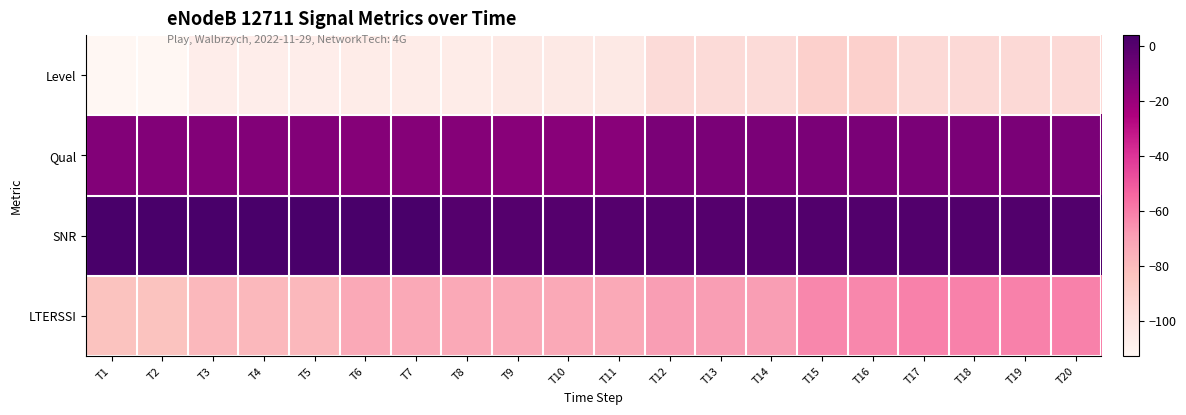

List the series in order of their peak value, lowest first.

Level, LTERSSI, Qual, SNR